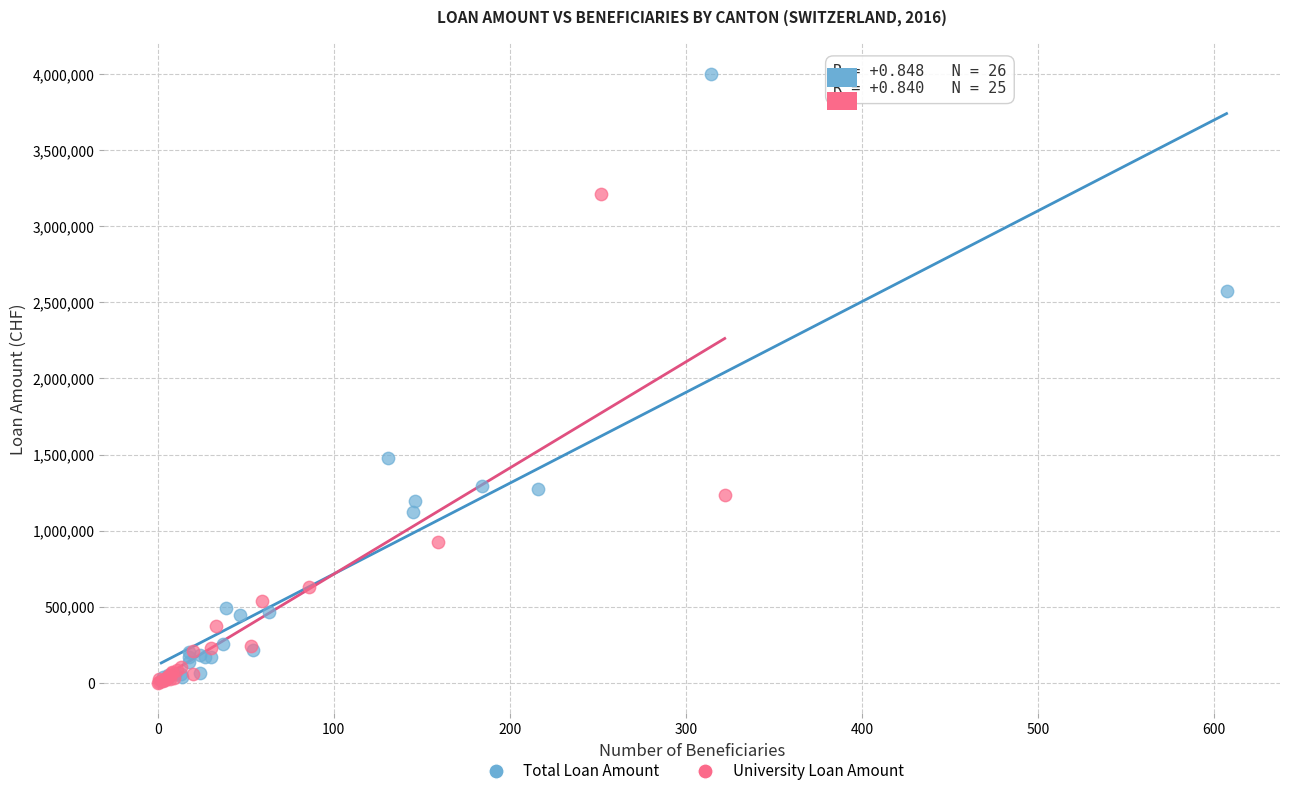

Which series reaches the maximum Y coordinate?

Total Loan Amount